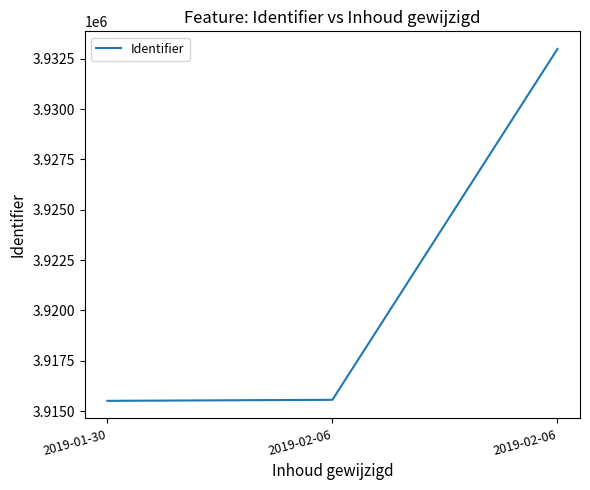

Approximately how many times larger is the value at 2019-01-30 compared to 2019-02-06?

1.0